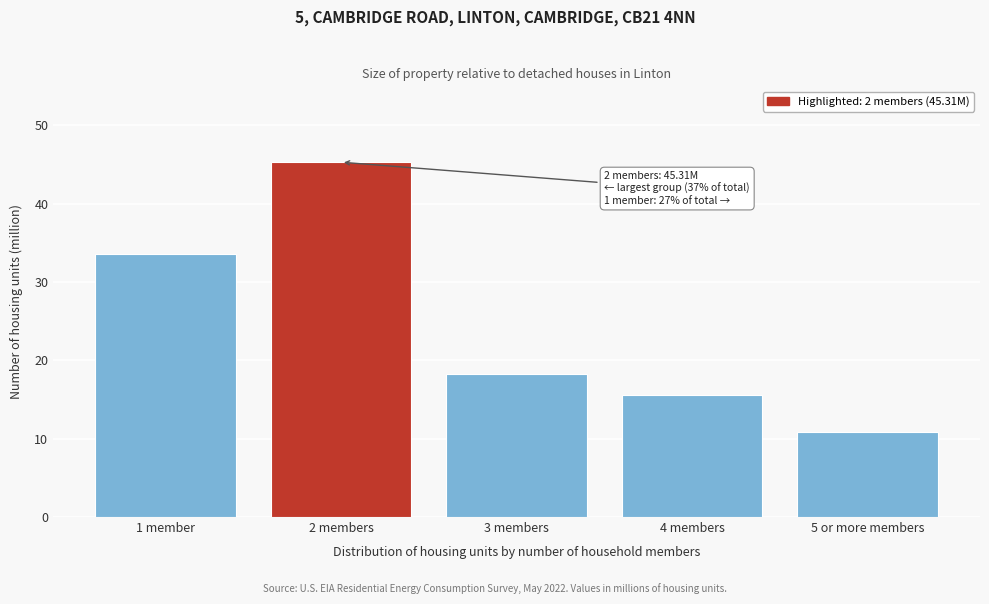

Reading right to left, transcribe all the data shown in this chart.

5 or more members=10.8	4 members=15.6	3 members=18.3	2 members=45.3	1 member=33.6